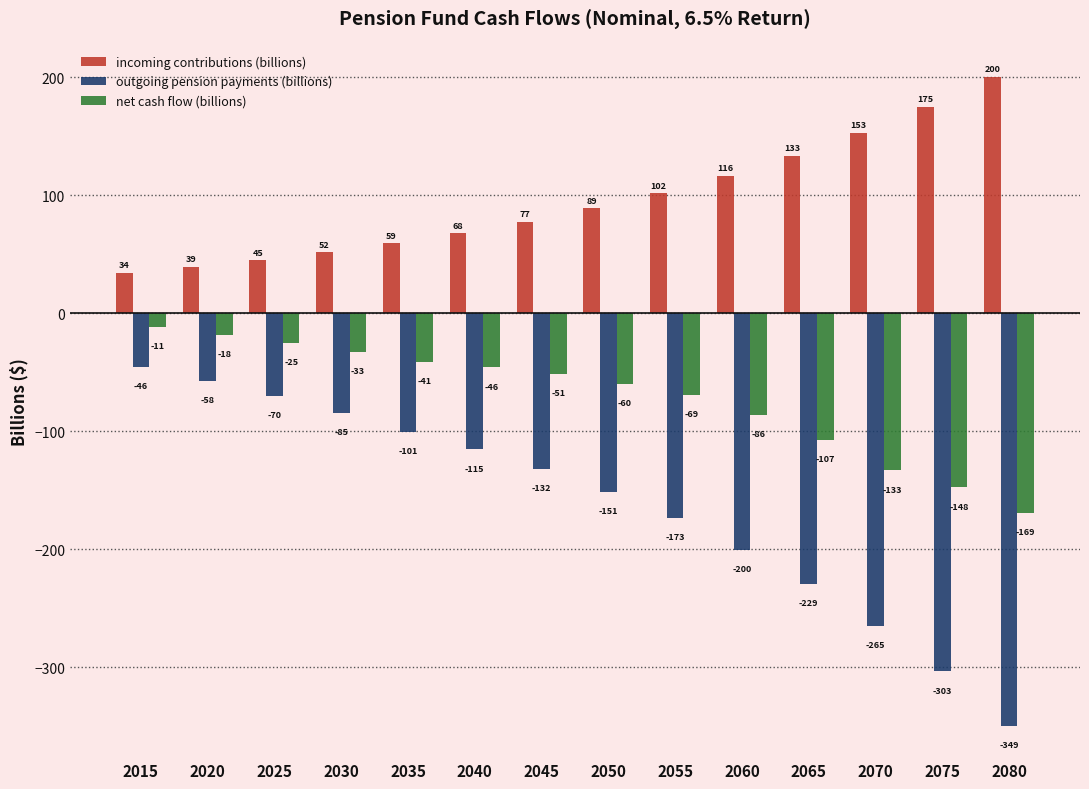

The value of incoming contributions (billions) at 2075 is 174.8. True or false?

True